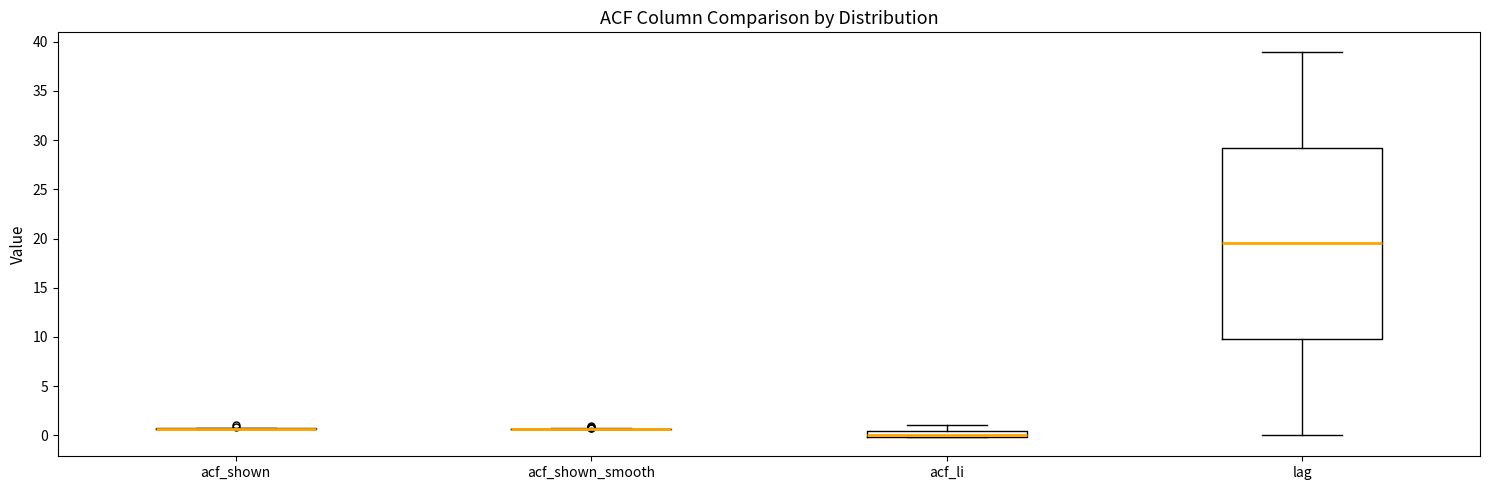

Which box is the tallest, from its lower edge to its upper edge?

lag